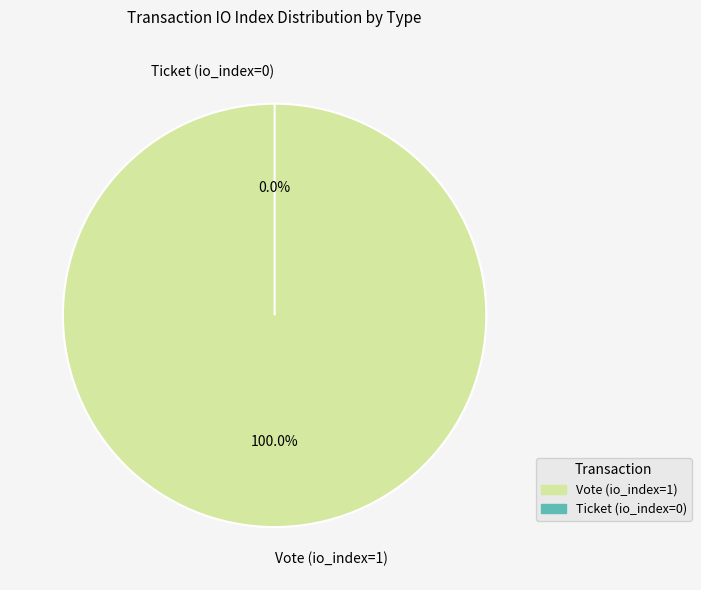

What is the change in value from Vote (io_index=1) to Ticket (io_index=0)?

-1